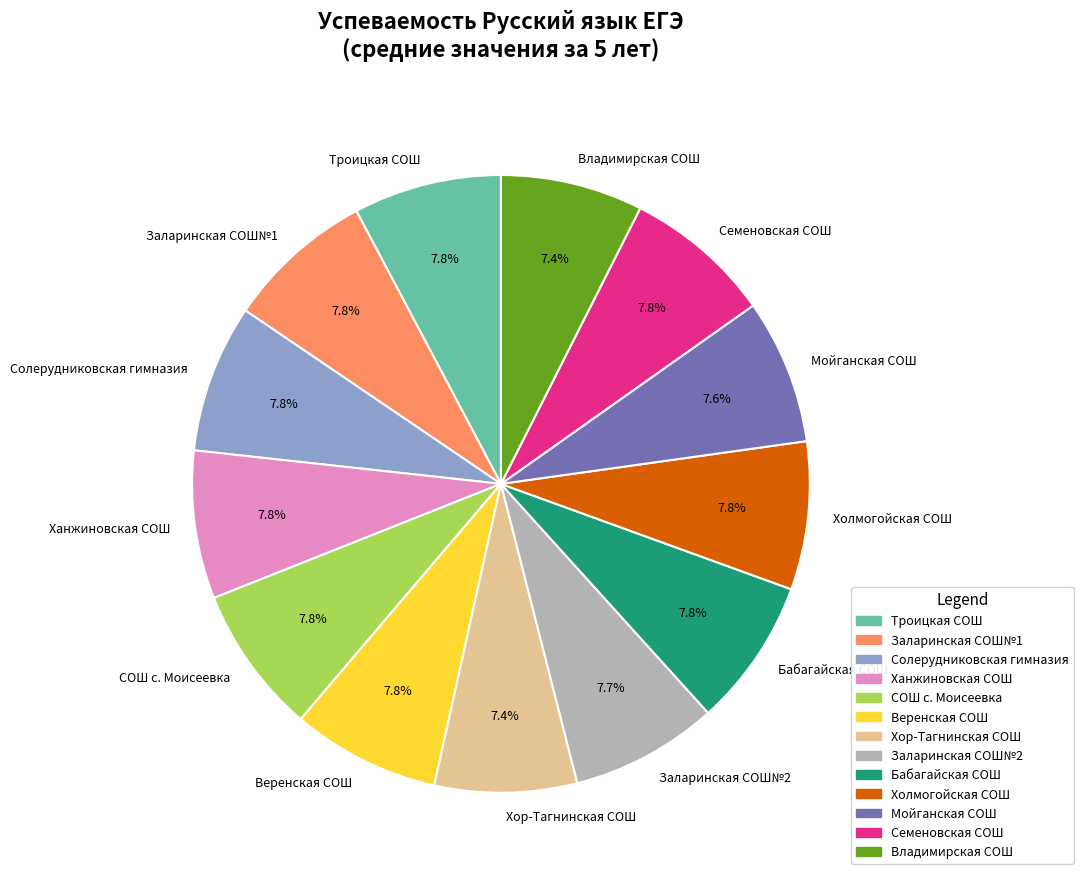

Does Холмогойская СОШ represent more than half of the total?

No